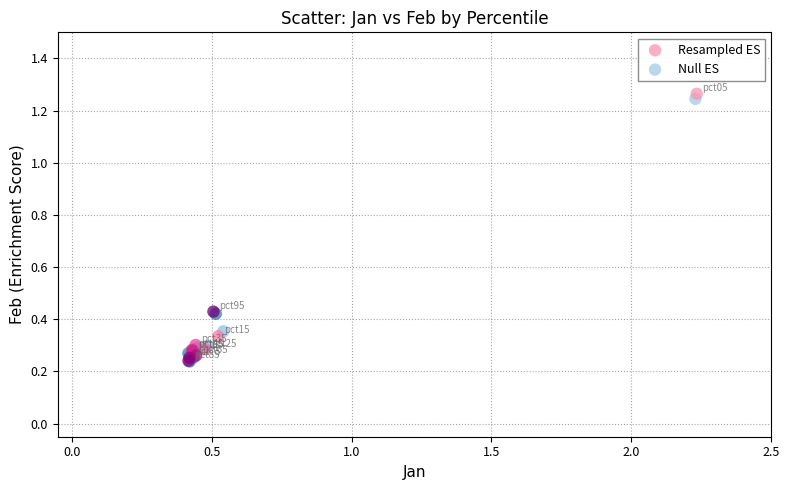

Which series has the largest Y range (max minus min)?

Resampled ES